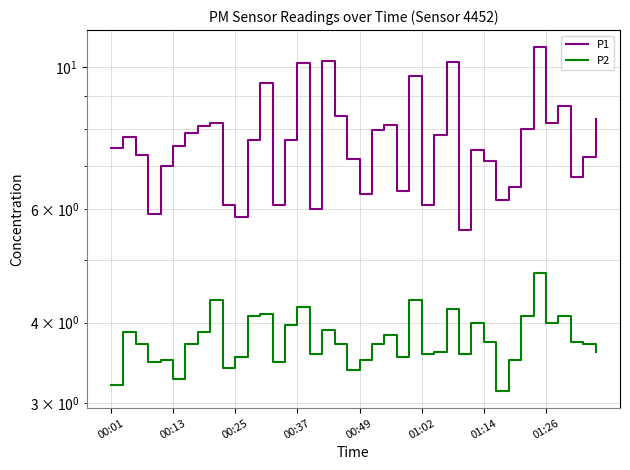

Is it true that P1 equals 2.8 at 00:37?

False